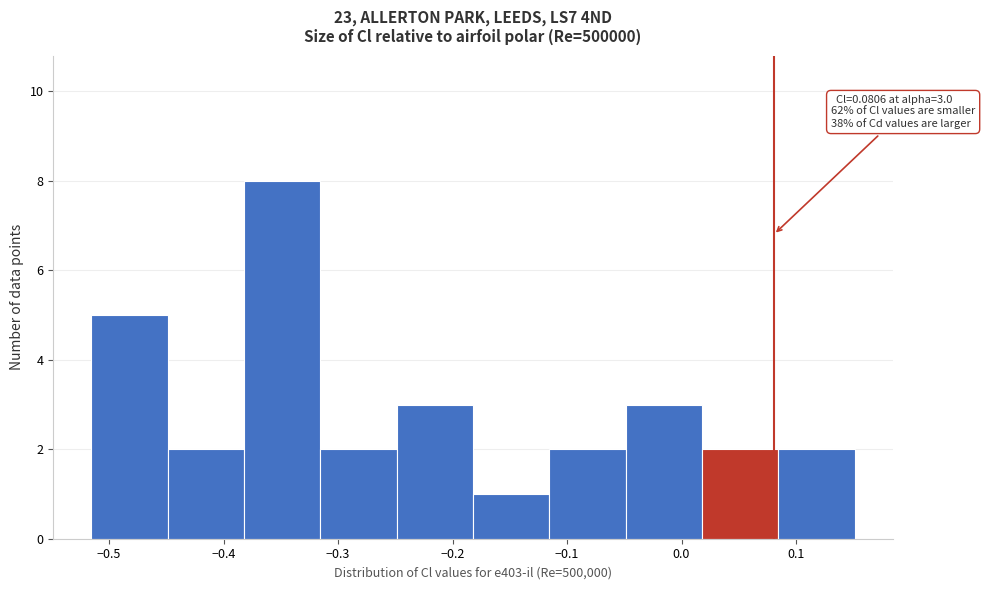

Over which range of the x-axis is the bar tallest?

-0.38 to -0.32